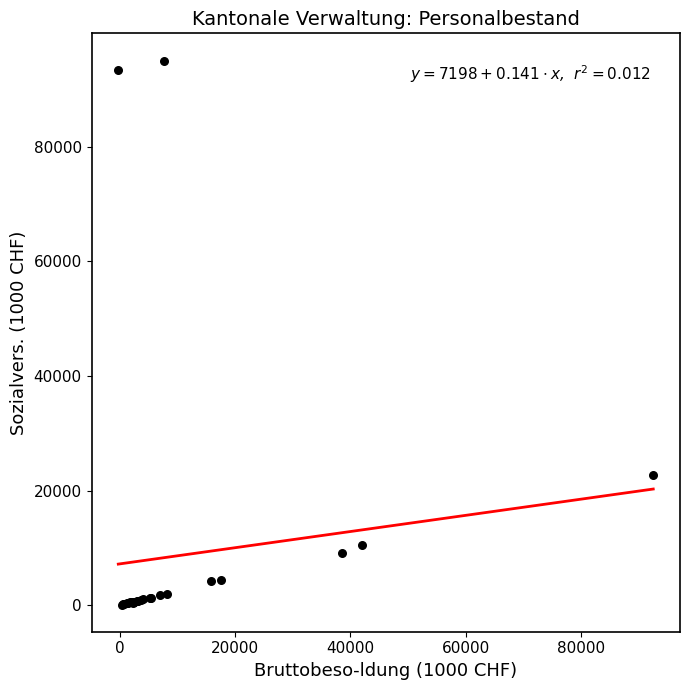

What Y value in the scatter plot is closest to 47576?

22784.5